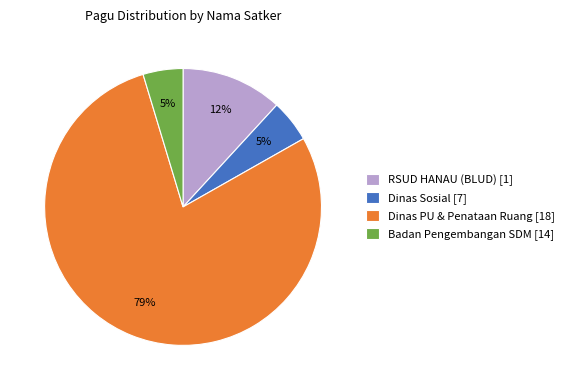

What is the ratio of the value at Dinas PU & Penataan Ruang [18] to the value at Dinas Sosial [7]?

15.8